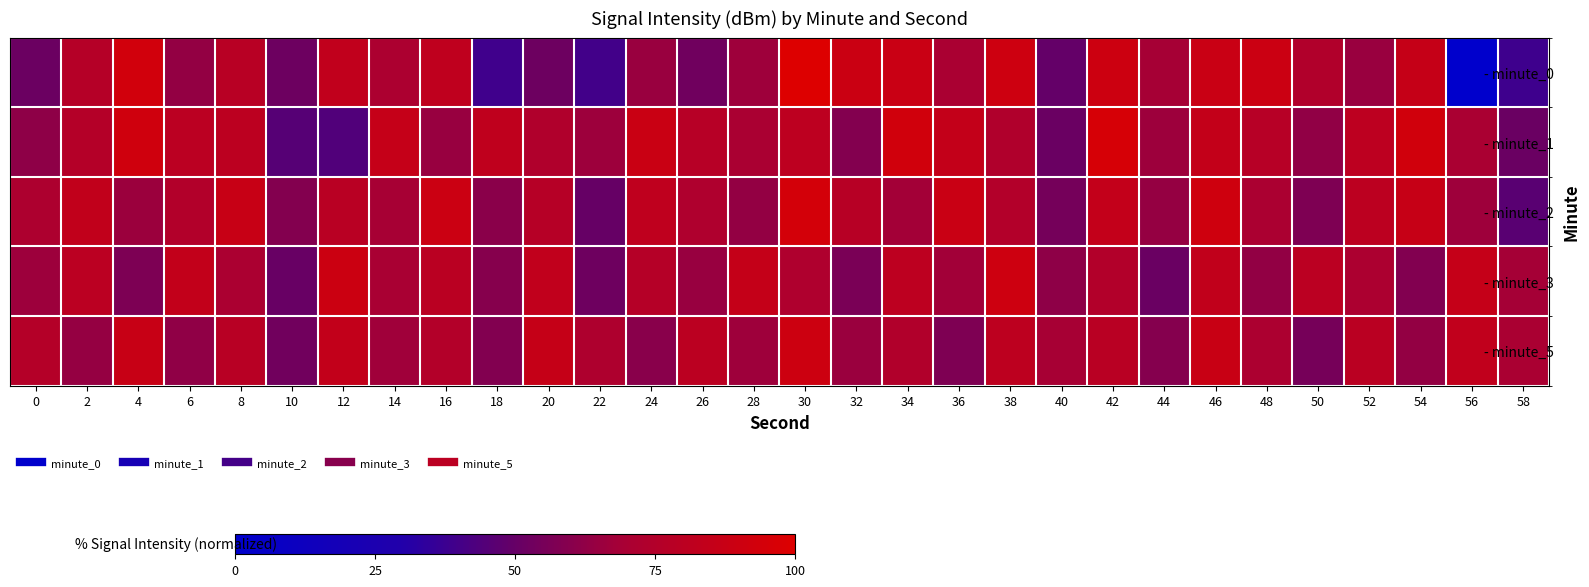

How many data points does each series have?

30